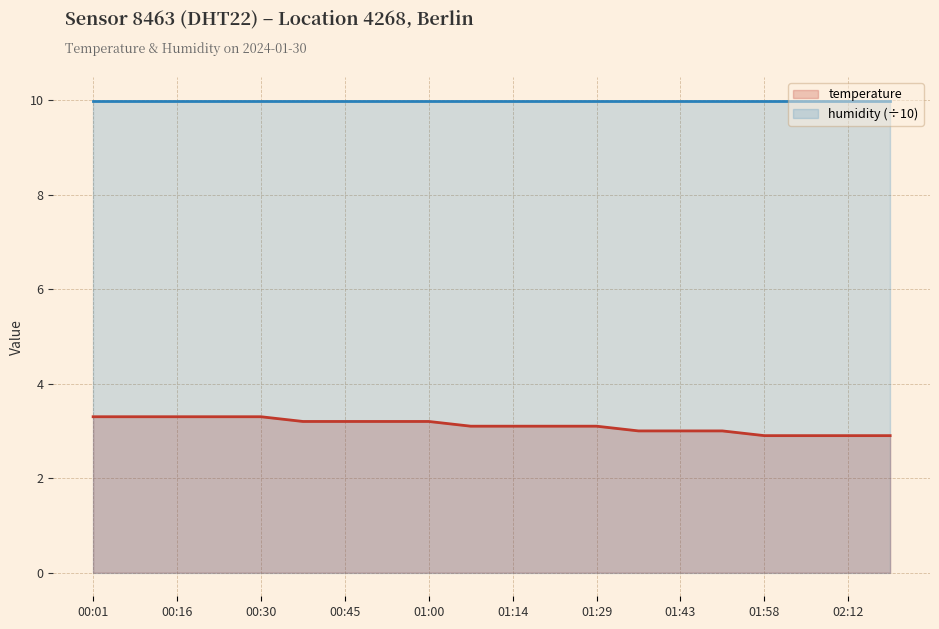

Does the chart have visible grid lines?

Yes